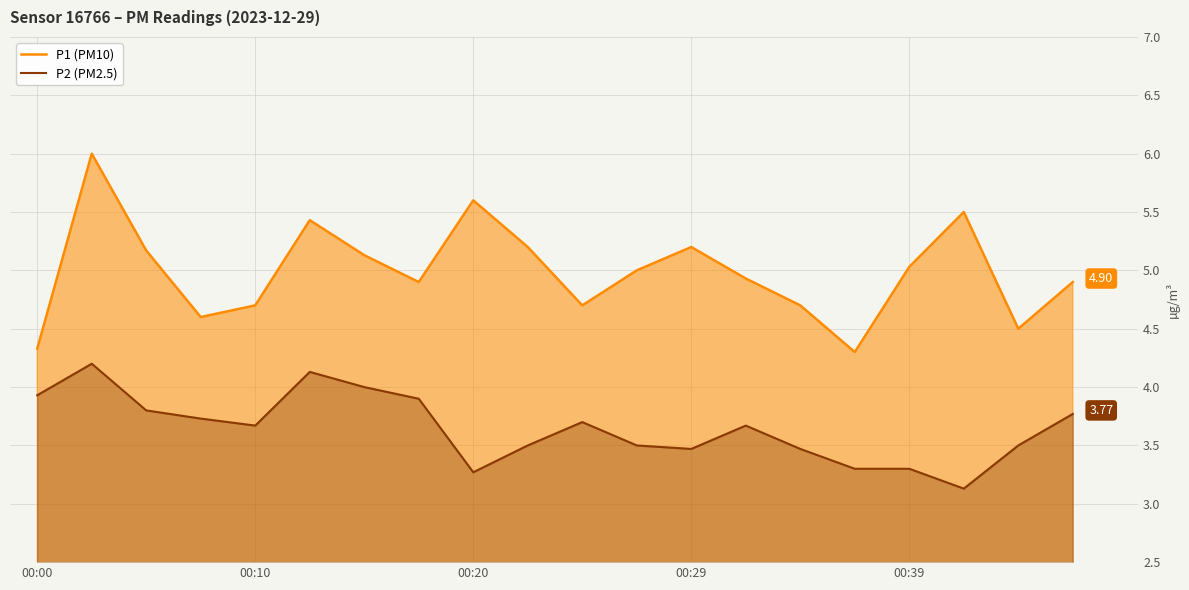

Which series has the largest total across all categories?

P1 (PM10)